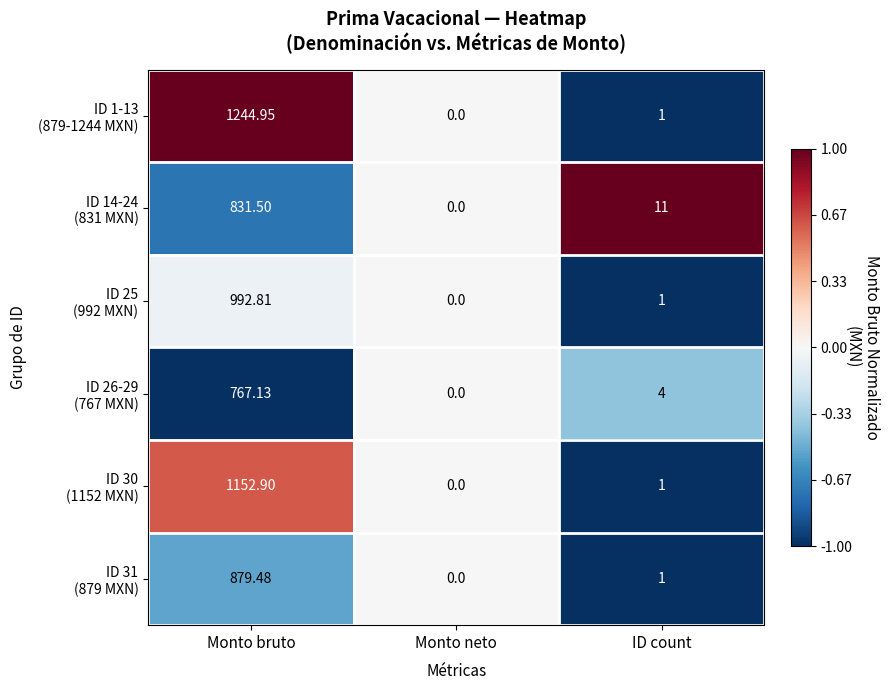

Which label corresponds to the largest value in the chart?

Monto bruto